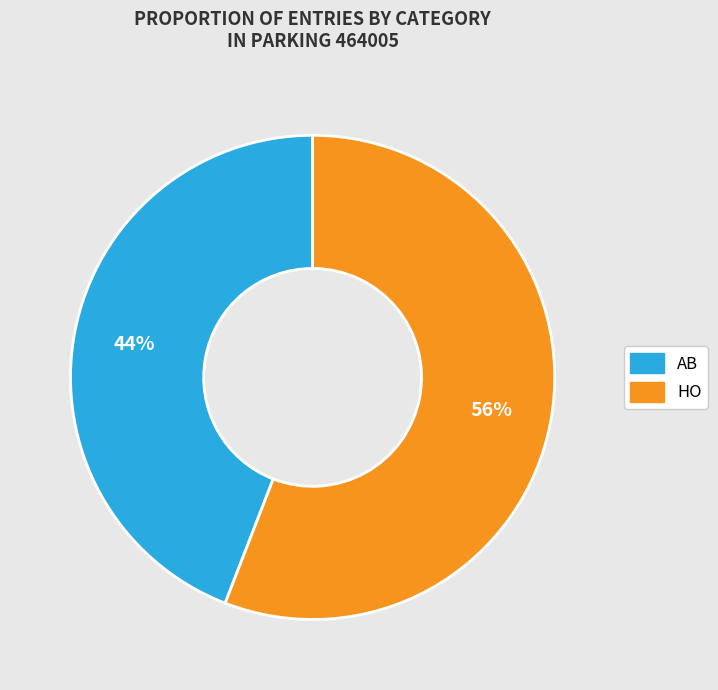

What percentage is the AB slice, to the nearest percent?

44%